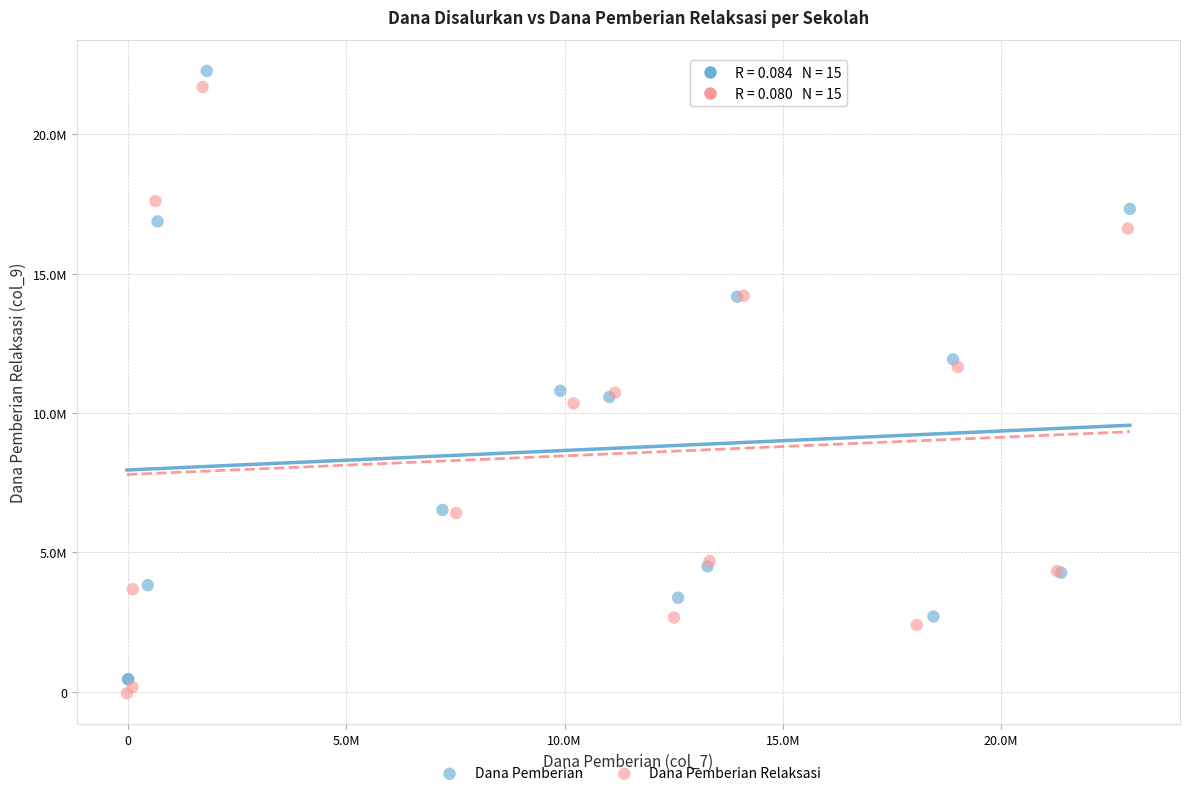

Which series contains the highest Y value?

Dana Pemberian